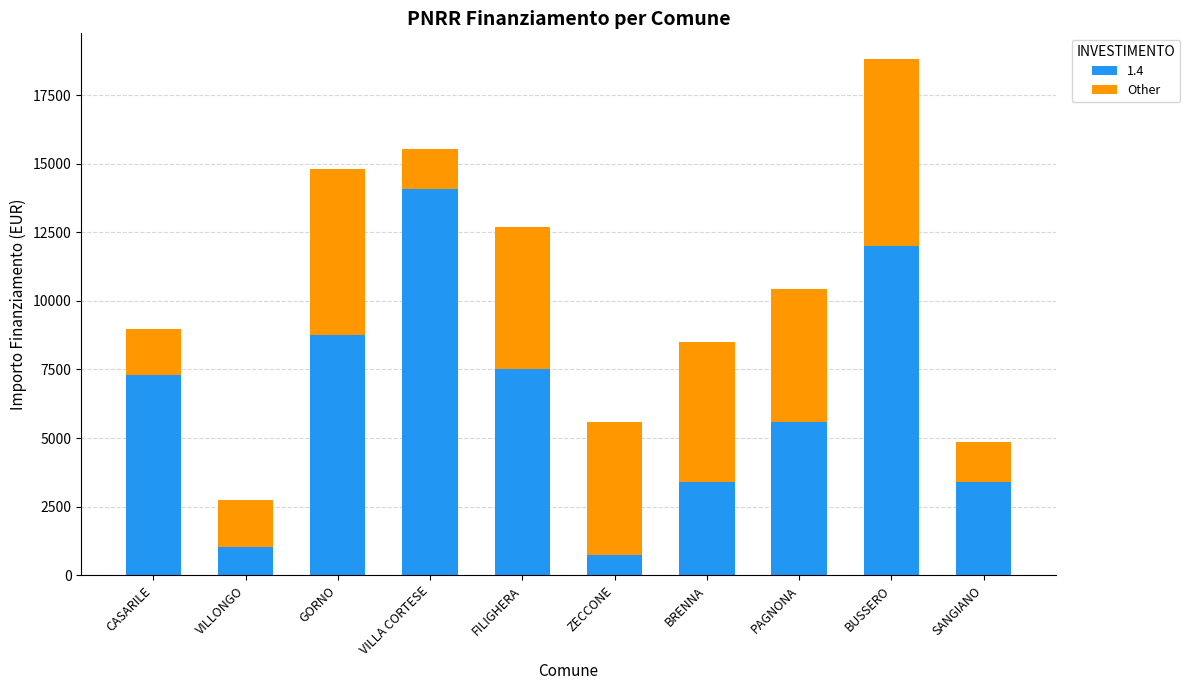

The value of 1.4 at CASARILE is 7290. True or false?

True